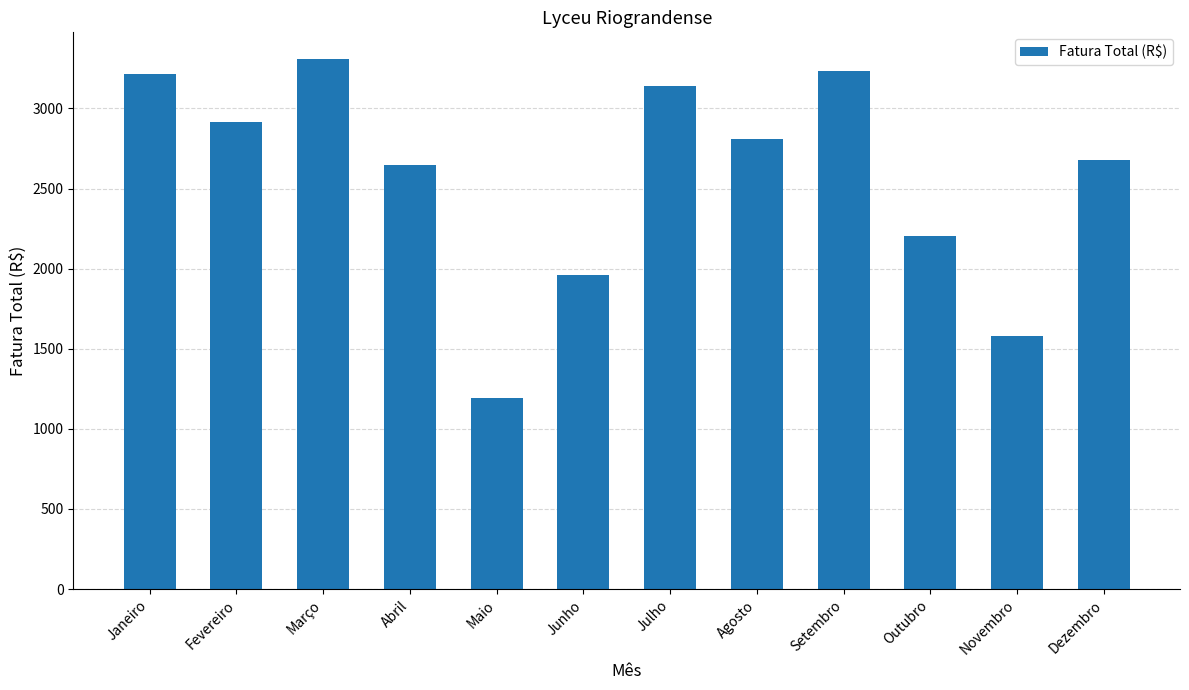

What is the maximum value shown in the chart?

3309.9